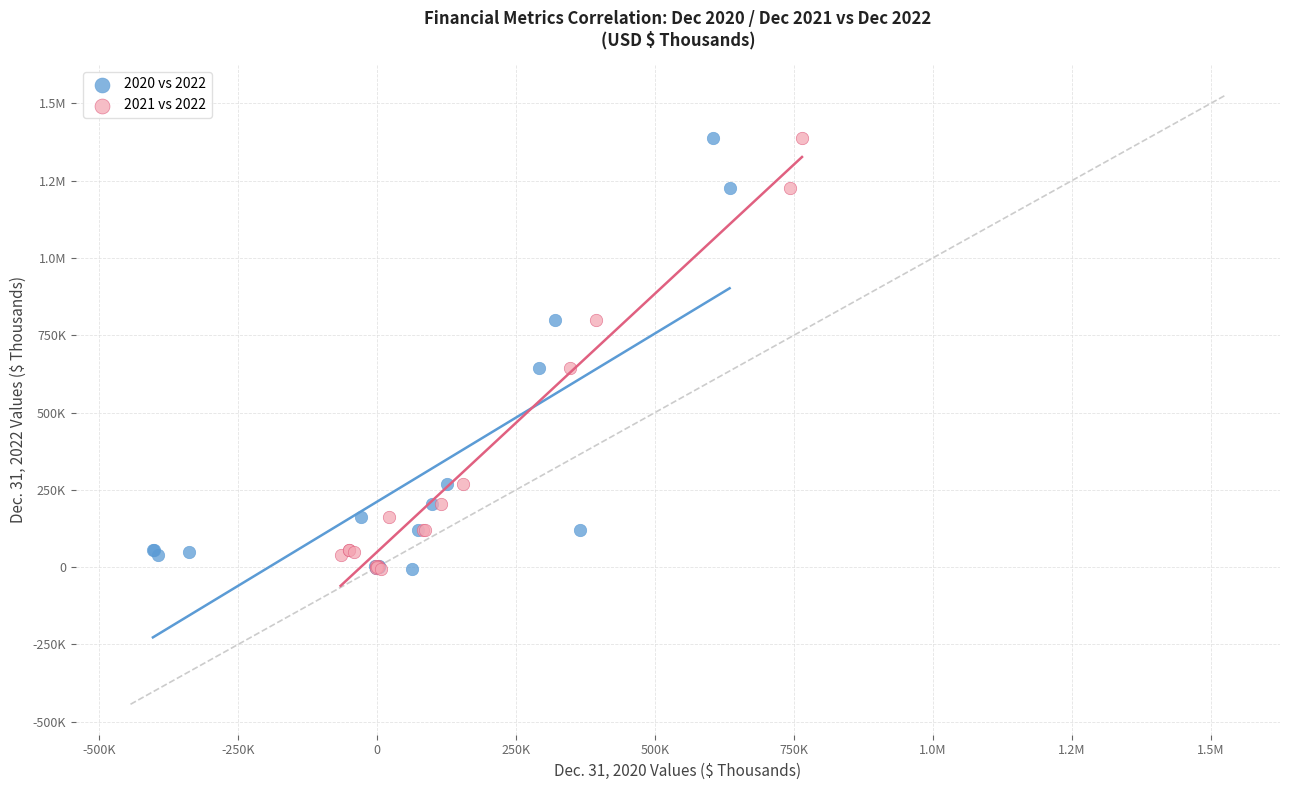

What are all the series names shown in the legend?

2020 vs 2022, 2021 vs 2022